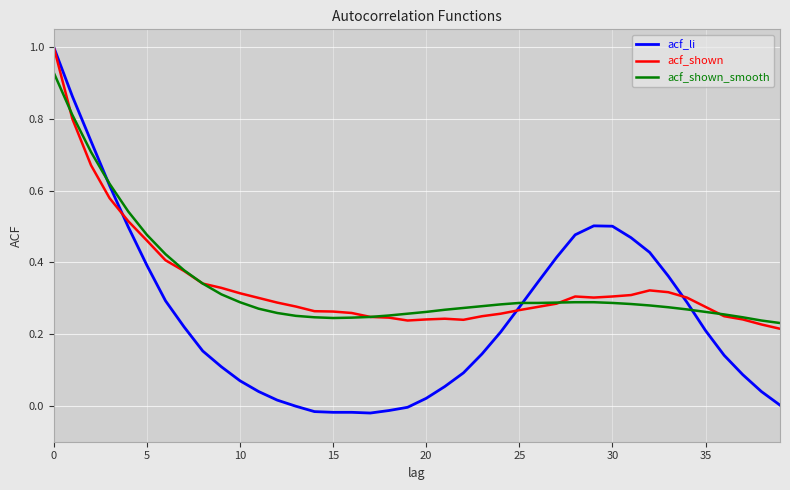

Which series has the widest spread of values?

acf_li